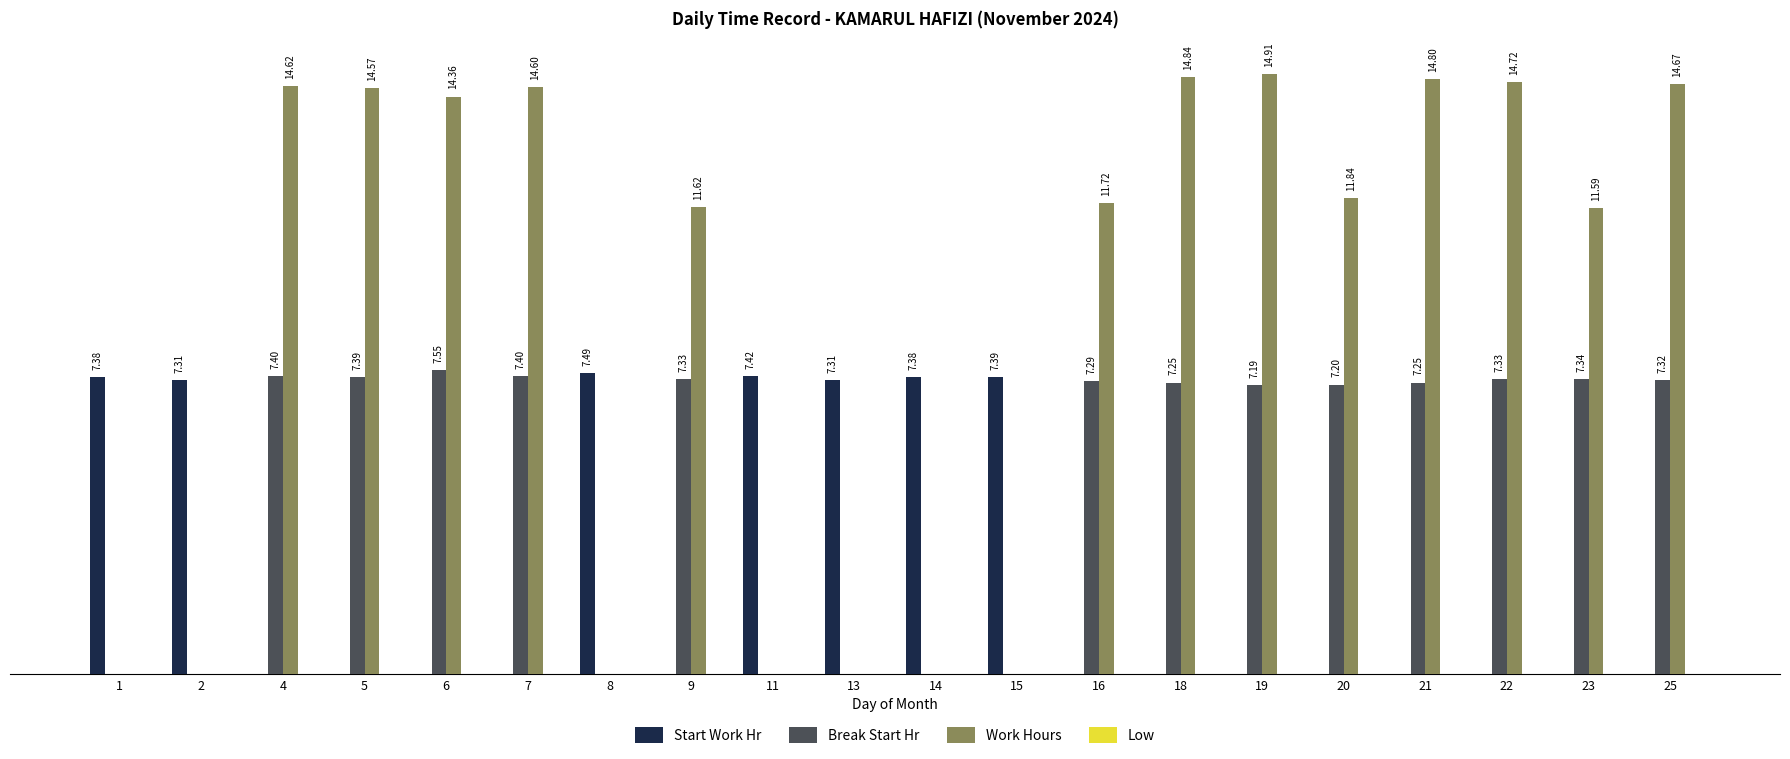

Does the chart contain stacked bars?

No